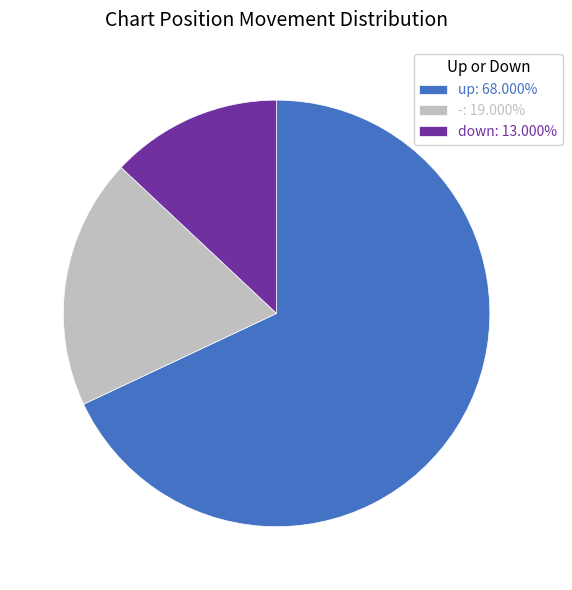

Is the sum of - and down greater than half?

No